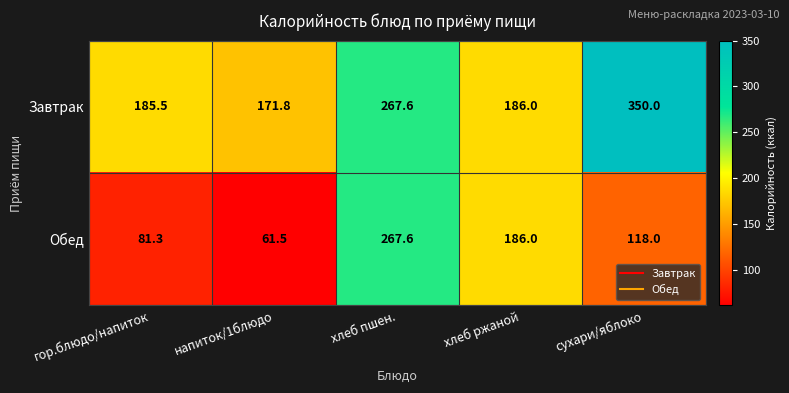

How many series are shown in this chart?

2